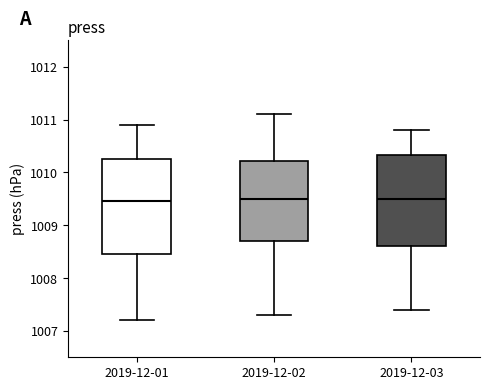

Reading left to right, transcribe this box plot: for each box, give where its median line is, the range the box spans, and where its two whiskers end, as read against the y-axis. The values are not printed on the chart, so give them approximately, as read against the axis.

2019-12-01: median 1009.5, box 1008.5 to 1010.3, whiskers 1007.2 to 1010.9
2019-12-02: median 1009.5, box 1008.7 to 1010.2, whiskers 1007.3 to 1011.1
2019-12-03: median 1009.5, box 1008.6 to 1010.3, whiskers 1007.4 to 1010.8